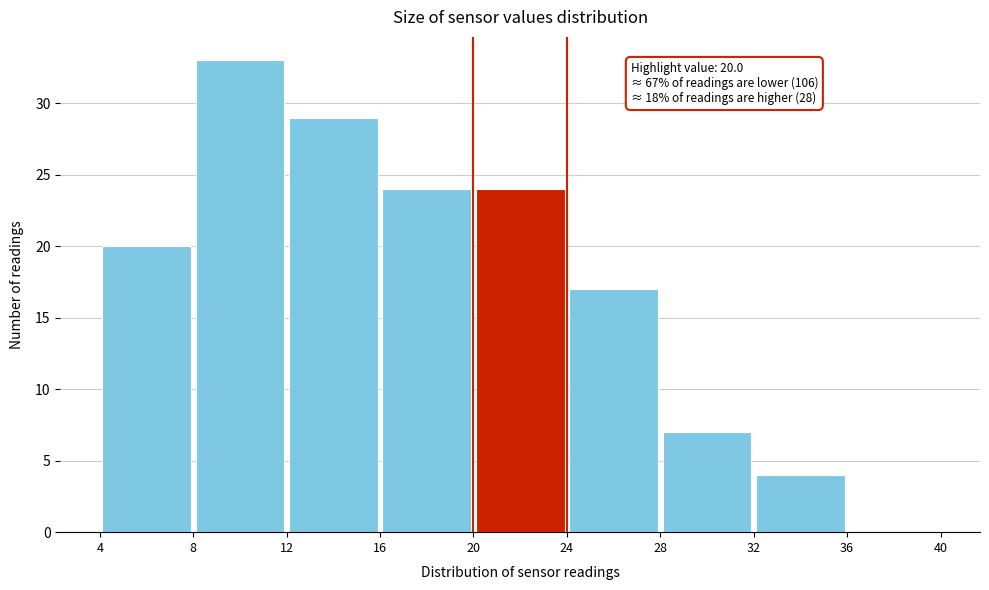

Over which range of the x-axis is the bar tallest?

8 to 12